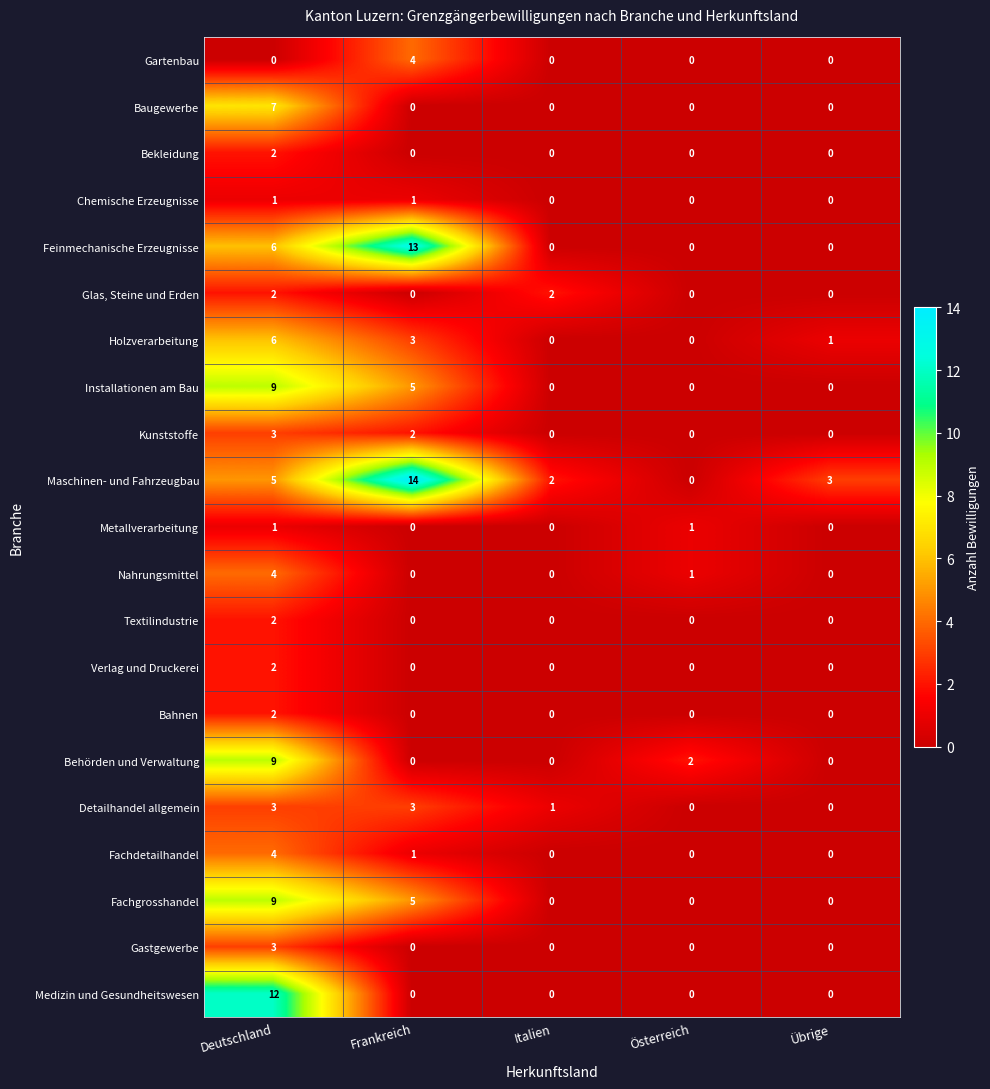

What is the difference between the Medizin und Gesundheitswesen values at Deutschland and Österreich?

12